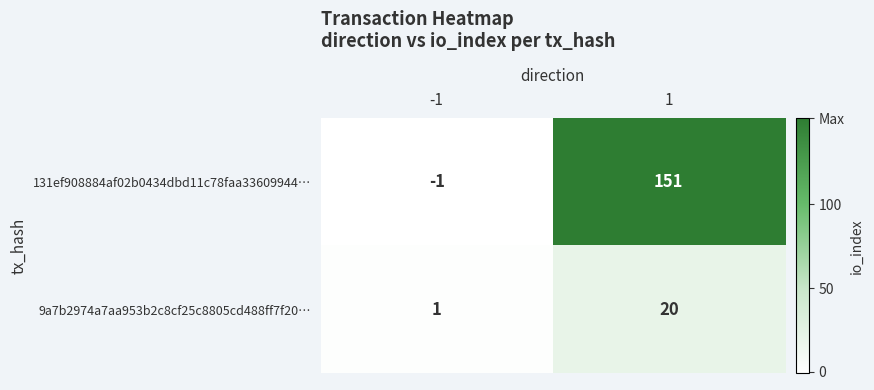

Reading left to right, what are all the values shown in this chart?

131ef908884af02b0434dbd11c78faa33609944…: -1	151
9a7b2974a7aa953b2c8cf25c8805cd488ff7f20…: 1	20